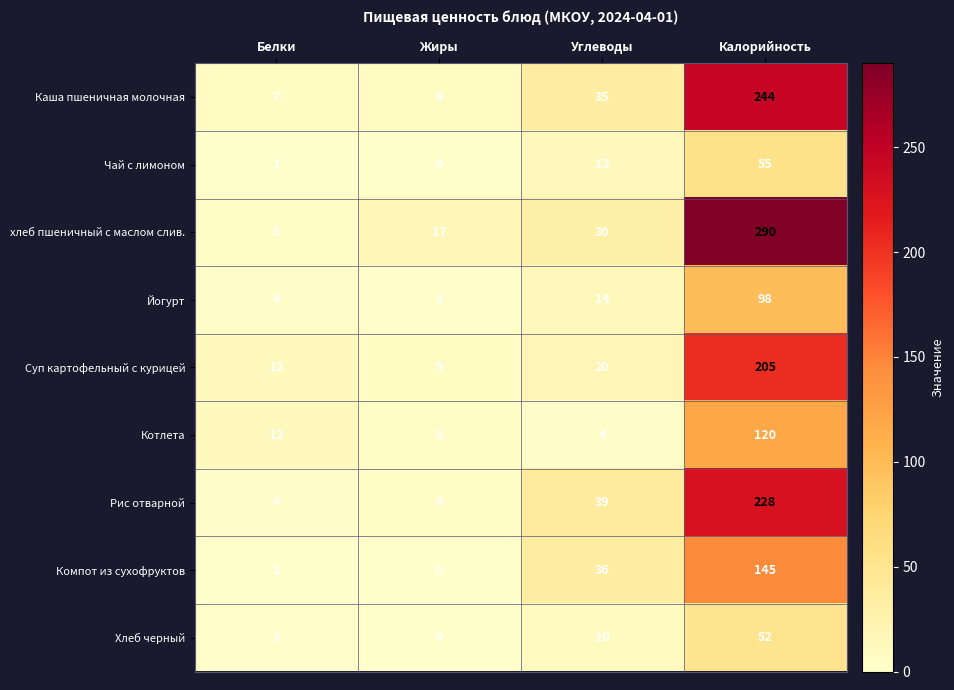

At which category does the chart reach its minimum across all series?

Жиры